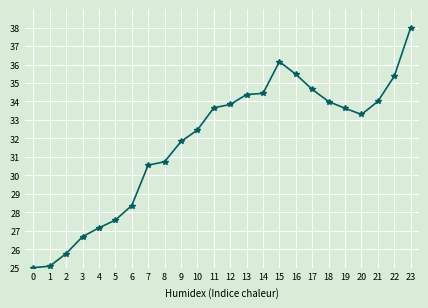

How many lines are shown in the chart?

1